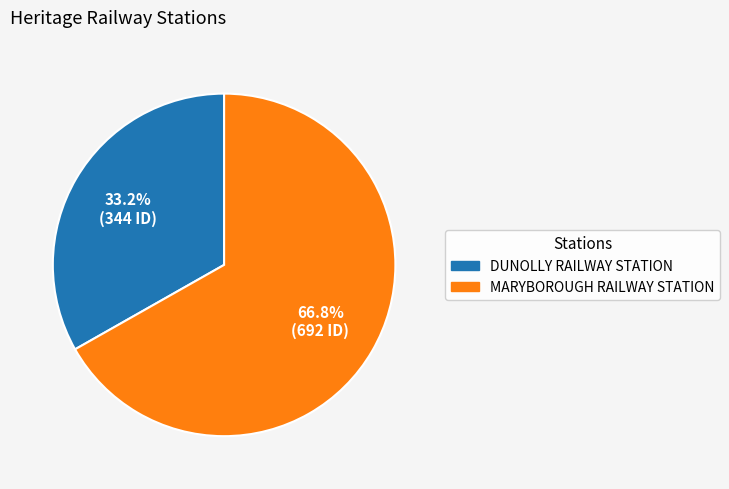

What is the ratio of the value at MARYBOROUGH RAILWAY STATION to the value at DUNOLLY RAILWAY STATION?

2.0